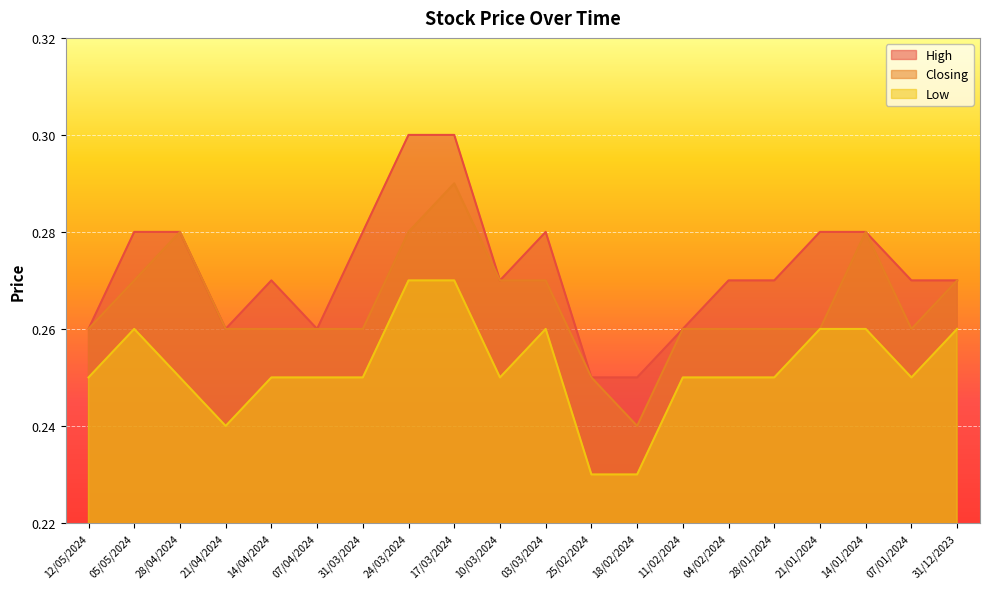

Is the value of High at 24/03/2024 greater than the value of Closing at 05/05/2024?

Yes